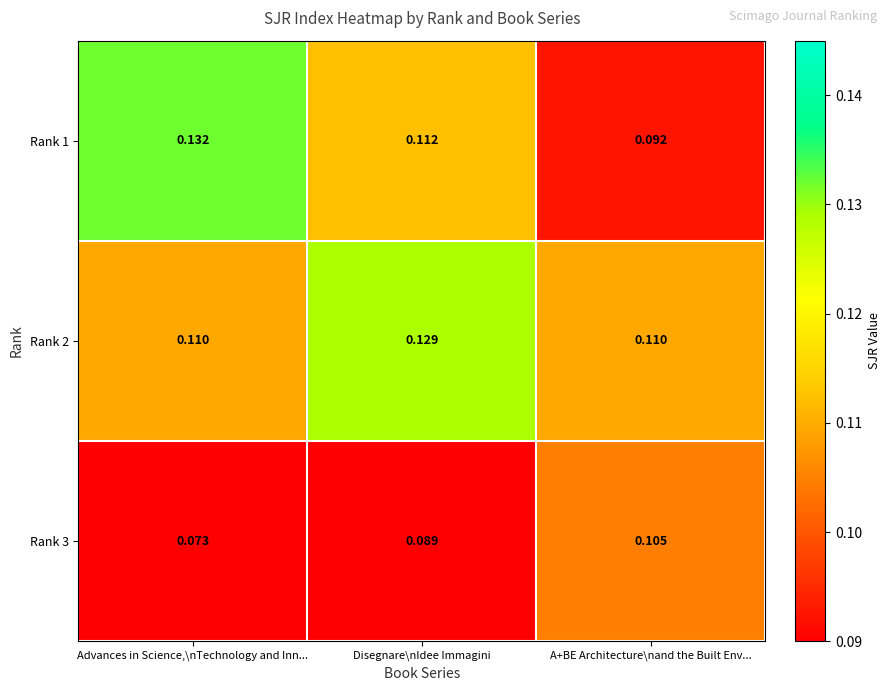

Which category has the highest value in the Rank 1 series?

Advances in Science,\nTechnology and Inn...